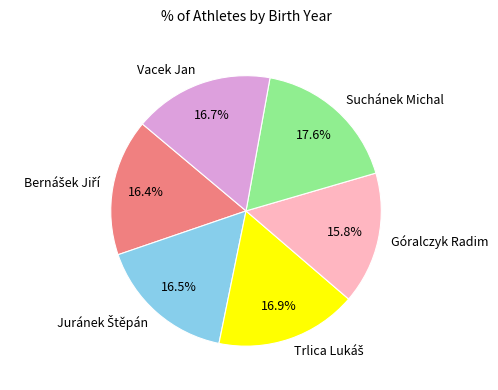

What percentage is NOT represented by Suchánek Michal?

82.4%